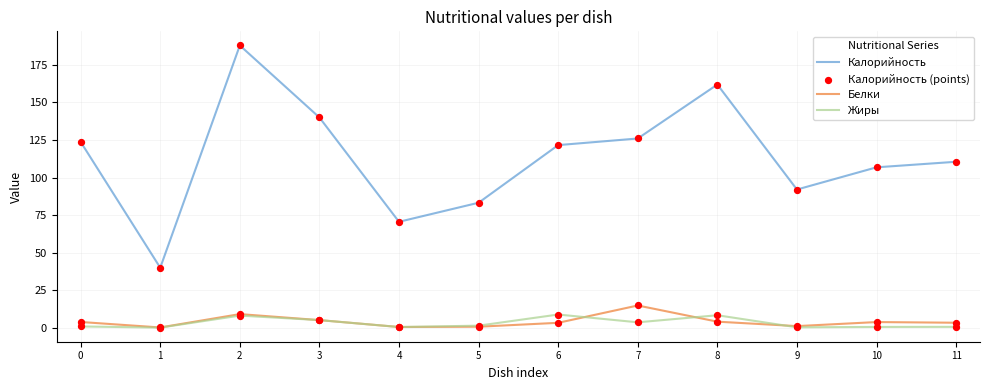

Which series changed the most between 7 and 8?

Калорийность